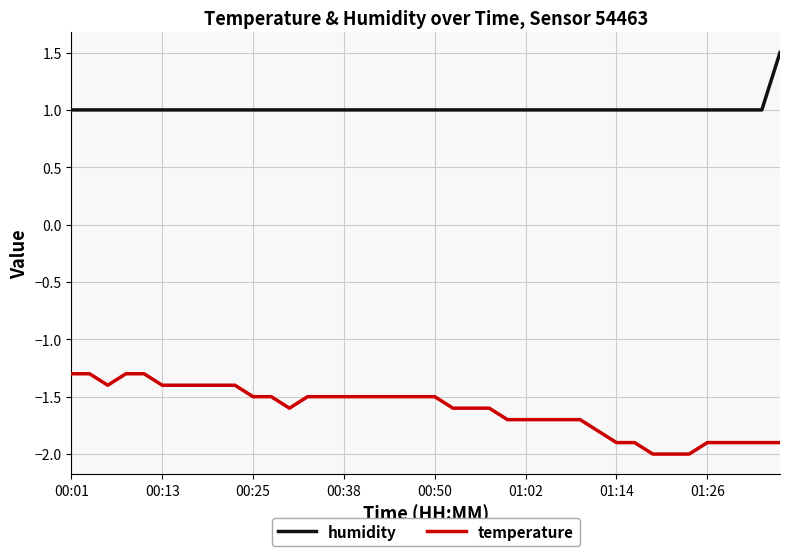

Reading left to right, what are all the values shown in this chart?

humidity: 1.0	1.0	1.0	1.0	1.0	1.0	1.0	1.0	1.0	1.0	1.0	1.0	1.0	1.0	1.0	1.0	1.0	1.0	1.0	1.0	1.0	1.0	1.0	1.0	1.0	1.0	1.0	1.0	1.0	1.0	1.0	1.0	1.0	1.0	1.0	1.0	1.0	1.0	1.0	1.5
temperature: -1.3	-1.3	-1.4	-1.3	-1.3	-1.4	-1.4	-1.4	-1.4	-1.4	-1.5	-1.5	-1.6	-1.5	-1.5	-1.5	-1.5	-1.5	-1.5	-1.5	-1.5	-1.6	-1.6	-1.6	-1.7	-1.7	-1.7	-1.7	-1.7	-1.8	-1.9	-1.9	-2.0	-2.0	-2.0	-1.9	-1.9	-1.9	-1.9	-1.9